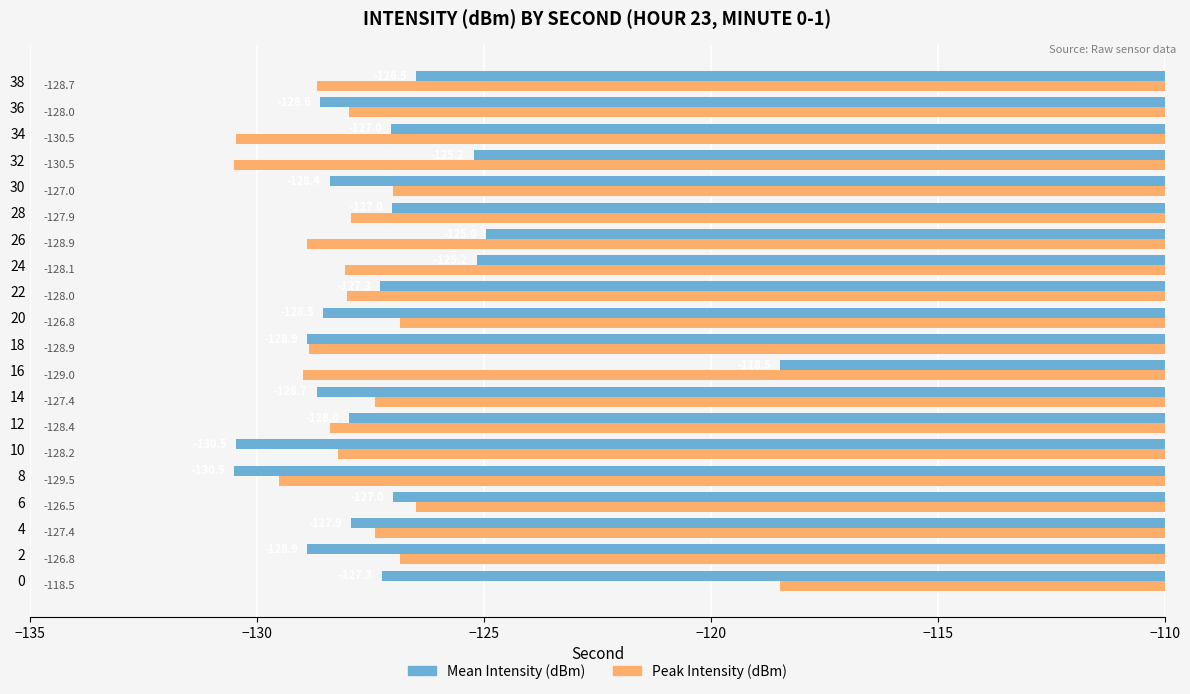

What is the sum of all Mean Intensity (dBm) values?

-2544.9